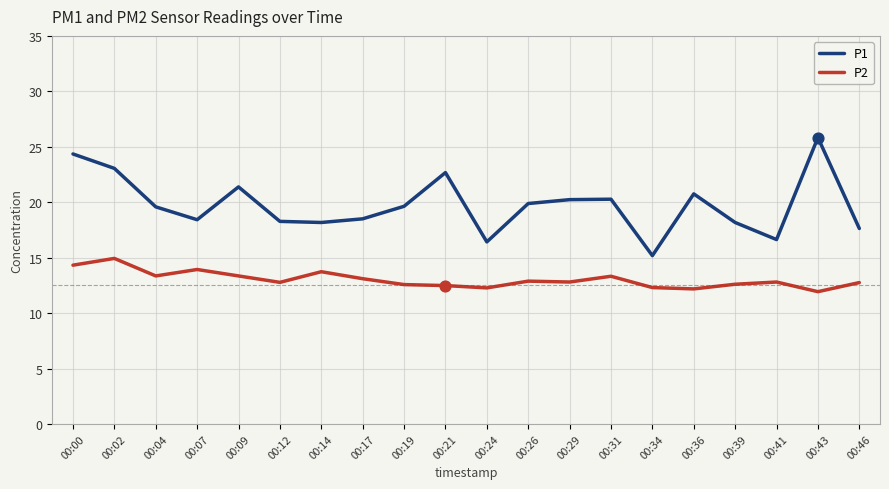

Is the value of P2 at 00:36 greater than the value of P1 at 00:26?

No